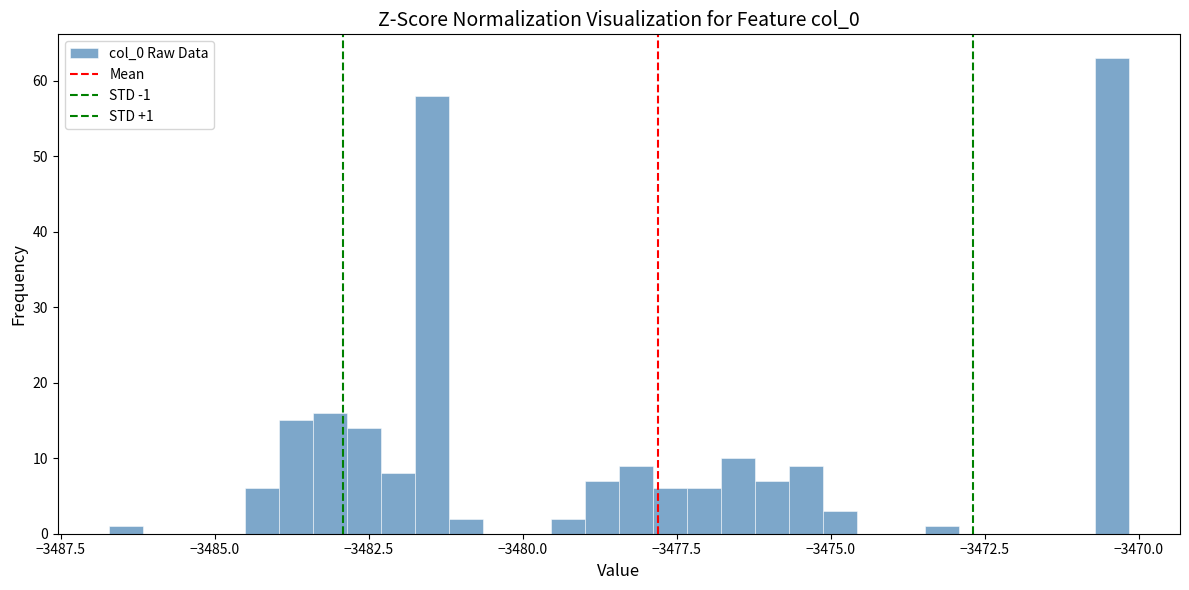

Read against the x-axis, roughly where is the centre of the tallest bar?

-3470.5